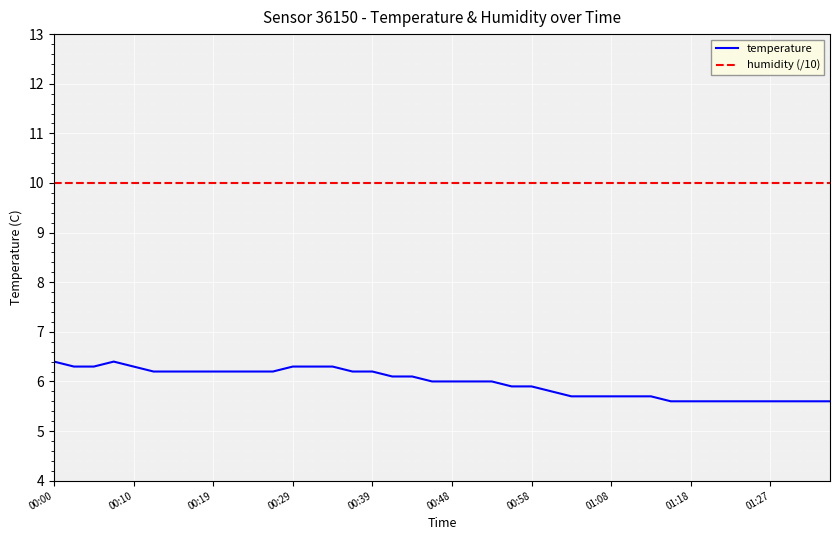

Which series has the widest spread of values?

temperature